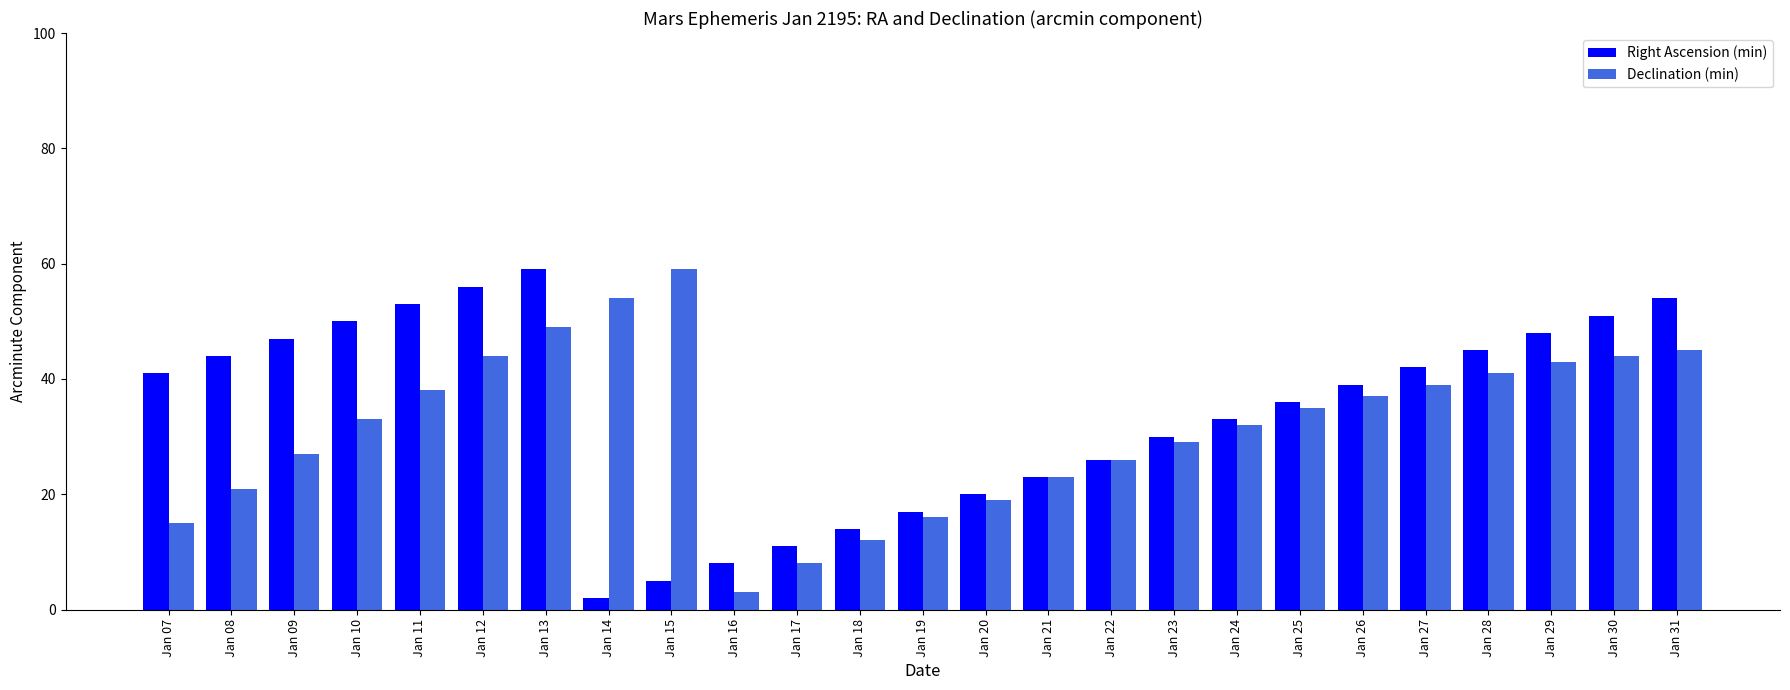

What is the value of the Right Ascension (min) bar at the 9th from the left?

5